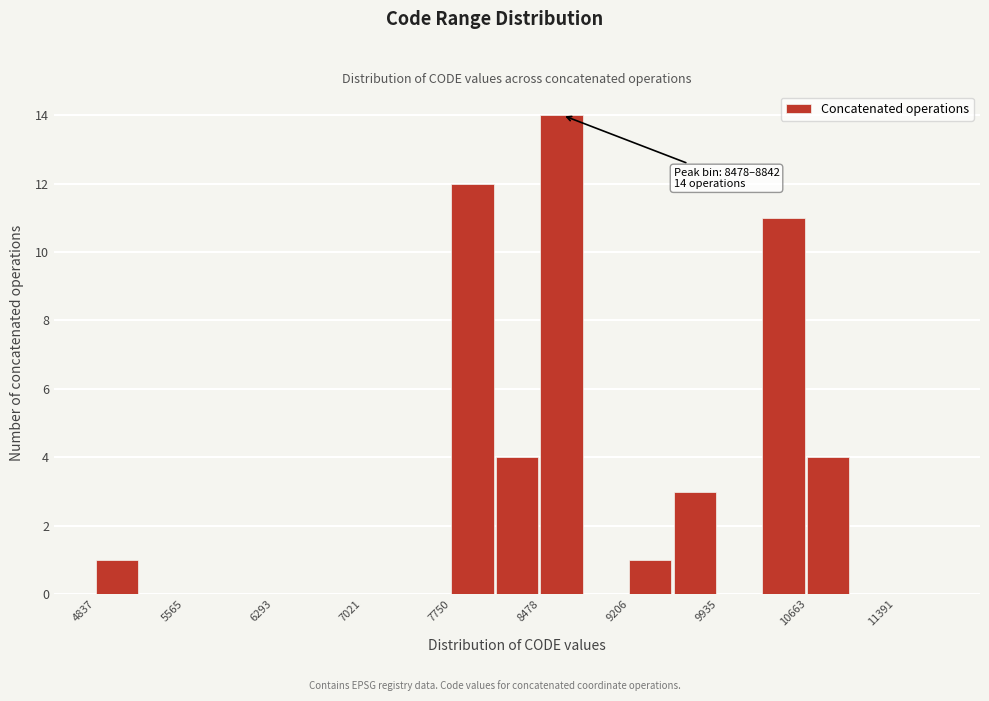

Read against the x-axis, roughly where is the centre of the tallest bar?

8700